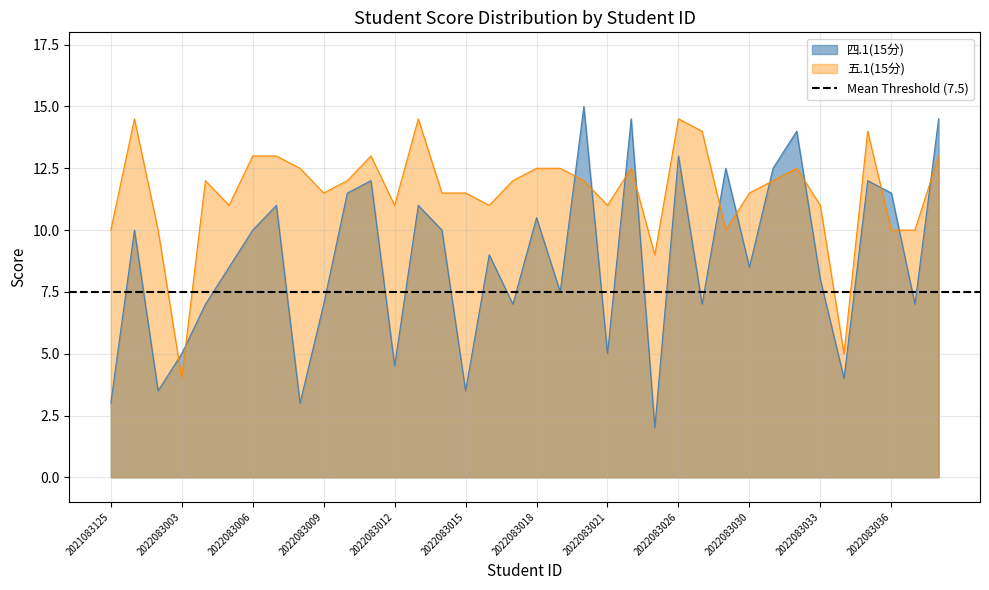

How many data points in 五.1(15分) are above 12?

14